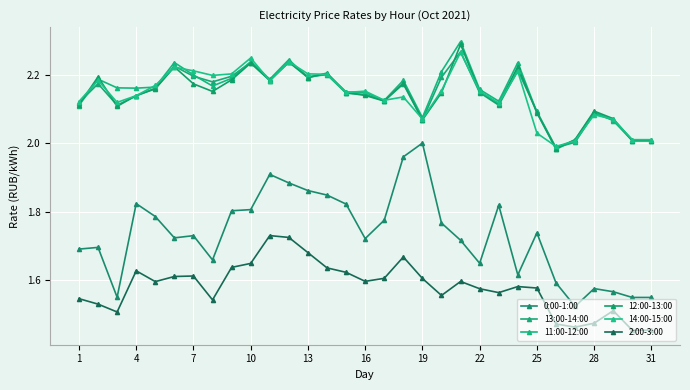

What is the value of the 12:00-13:00 point at the 30th from the left?

2.0